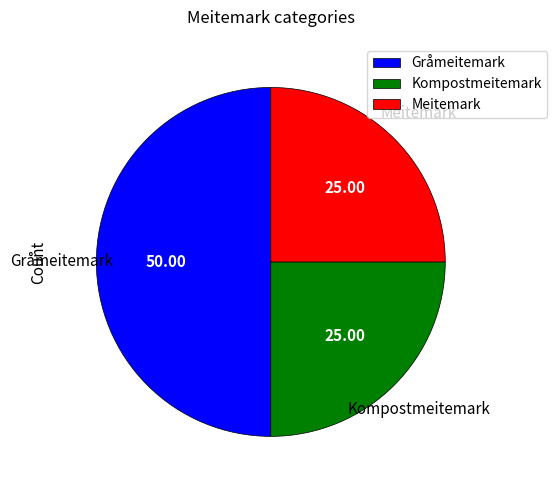

Is Kompostmeitemark the majority of the pie?

No